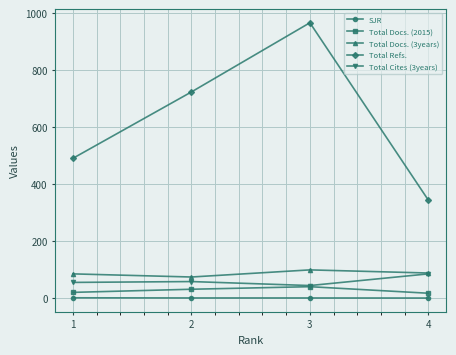

Which series changed the most between 2 and 4?

Total Refs.